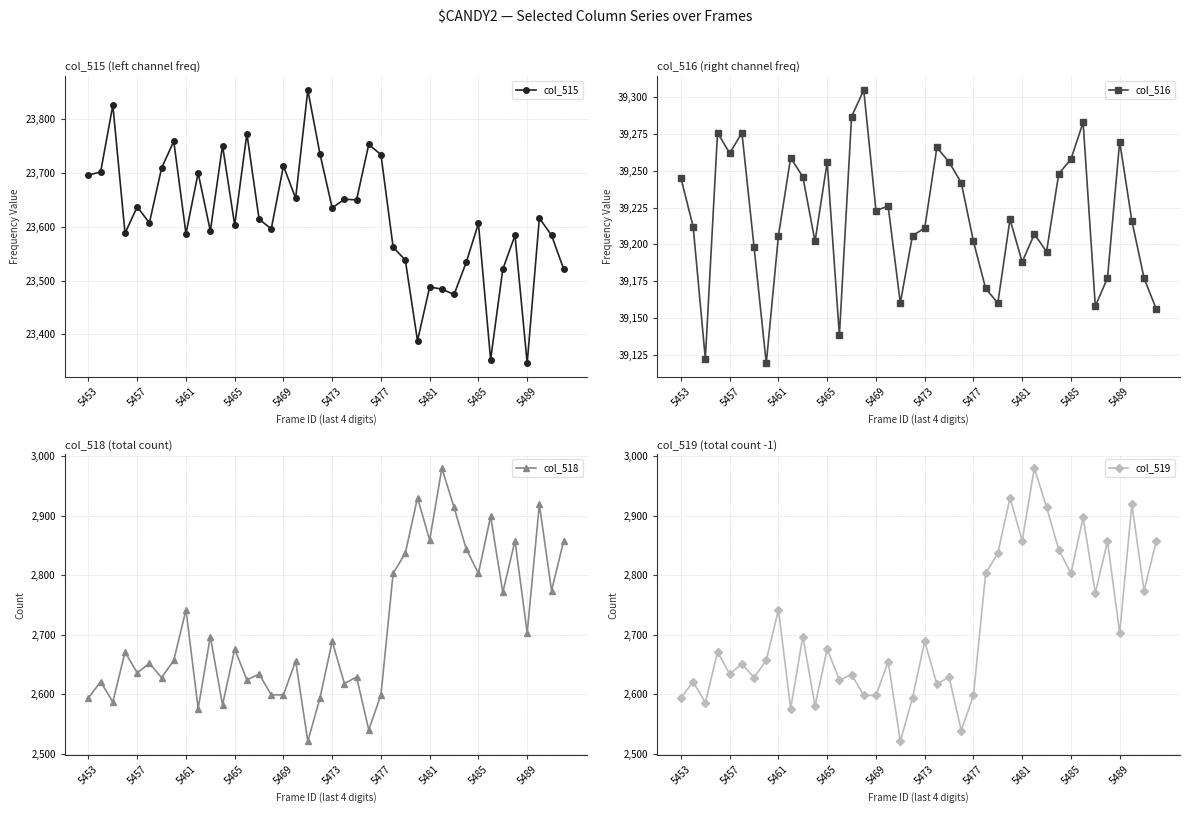

Between 31 and 13, which is larger?

13